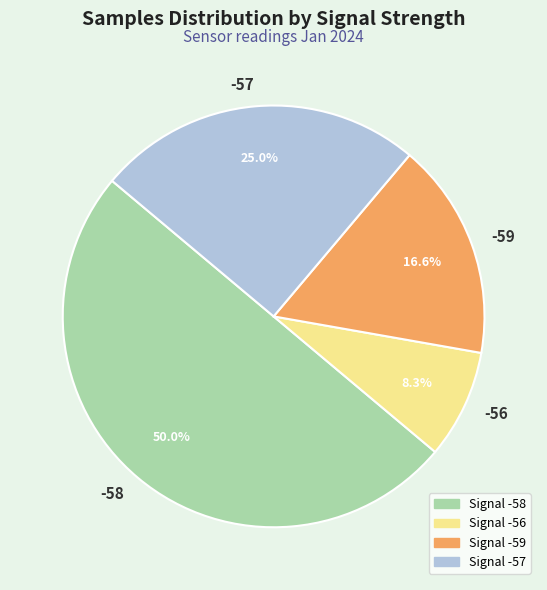

What is the smallest slice in the pie chart?

-56